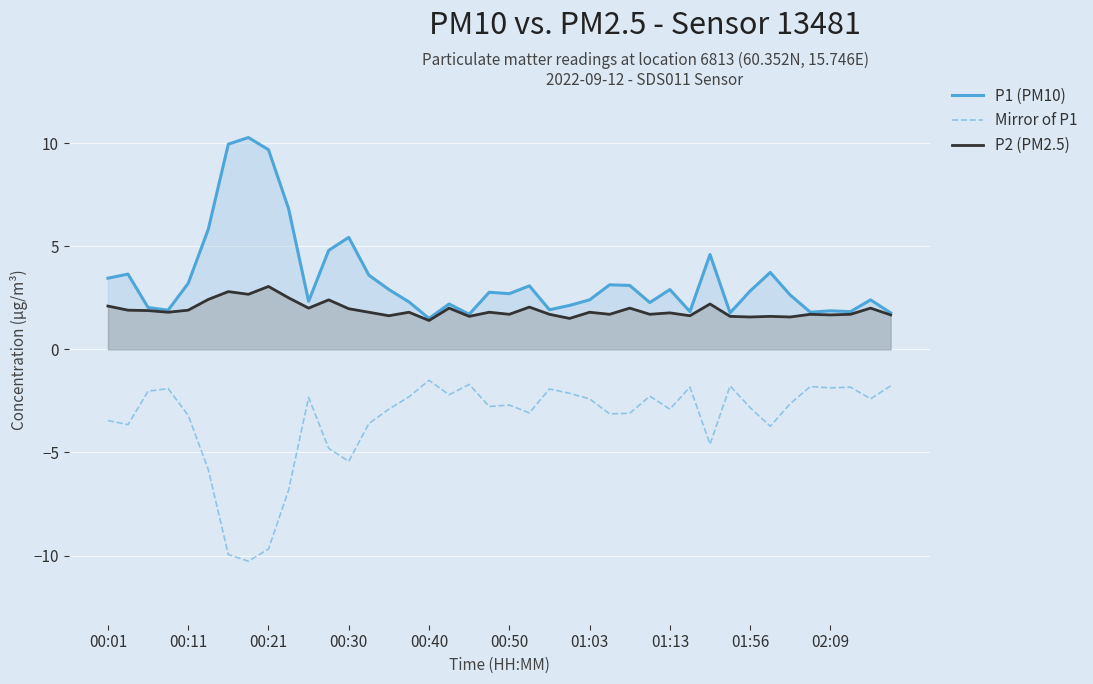

What is the difference between the maximum and minimum values in the P1 (PM10) series?

8.8